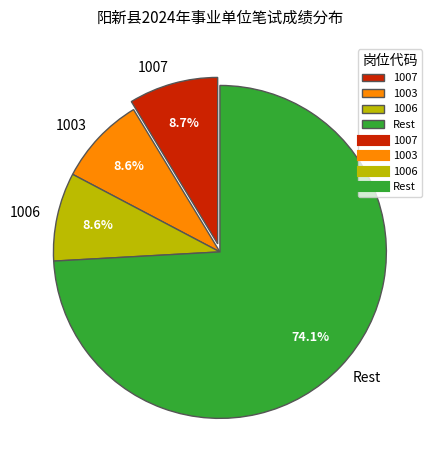

Combined, do 1007 and 1003 account for over 50%?

No